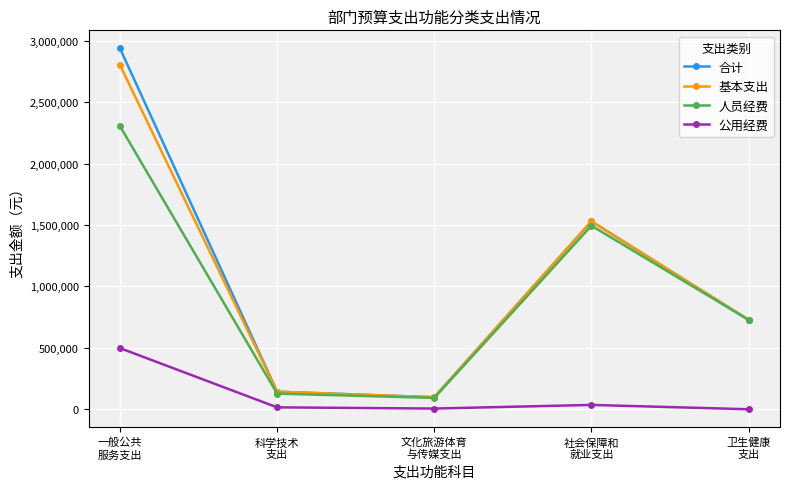

How many interior local valleys does the 人员经费 series have?

1